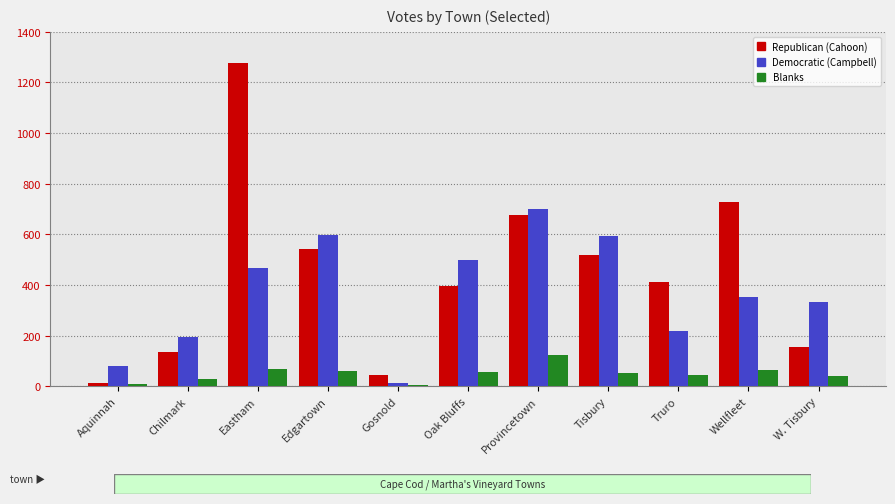

What is the difference between the highest and lowest values at Truro?

367